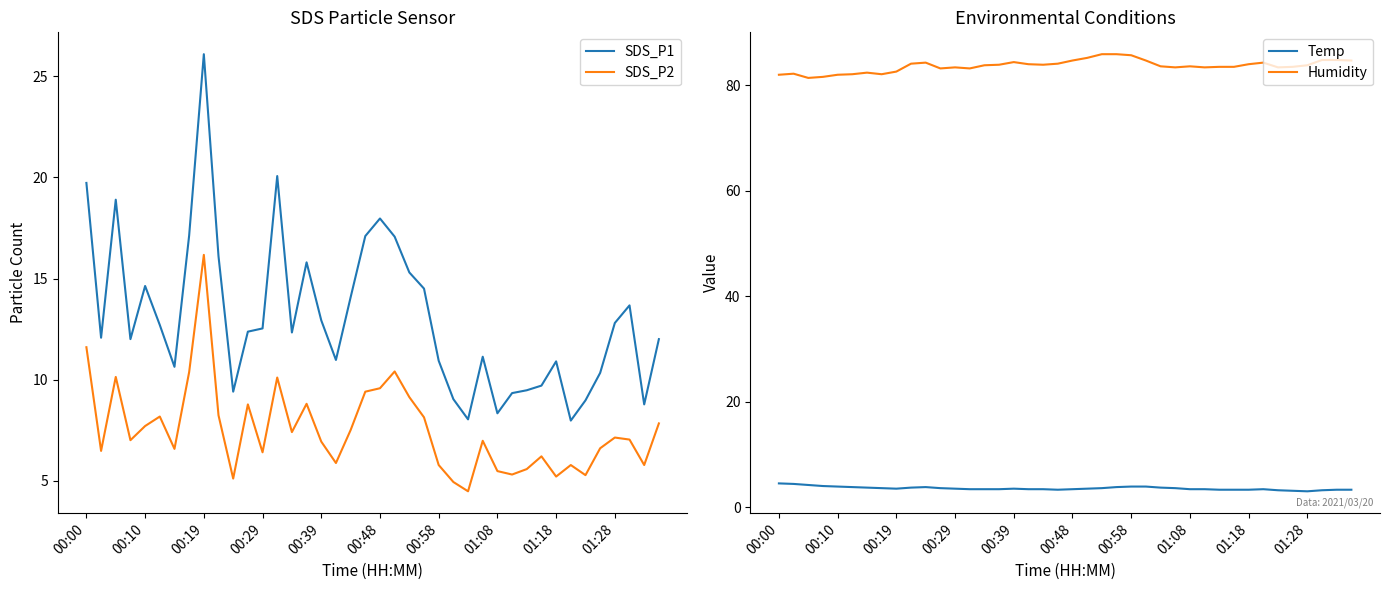

True or false: SDS_P2 and SDS_P1 intersect in this chart.

False